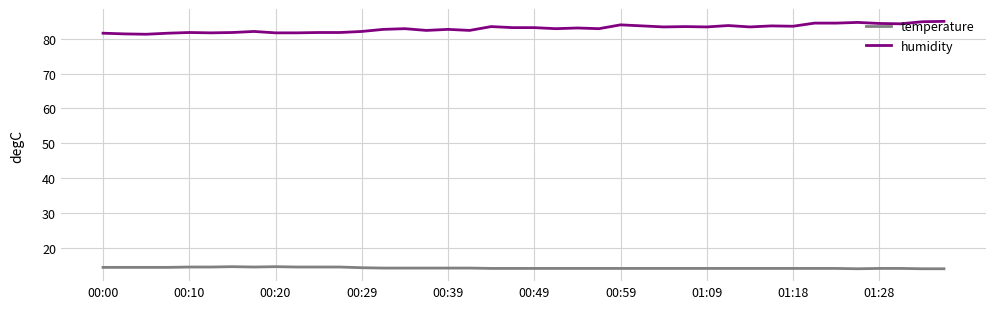

True or false: humidity and temperature cross at least once.

False